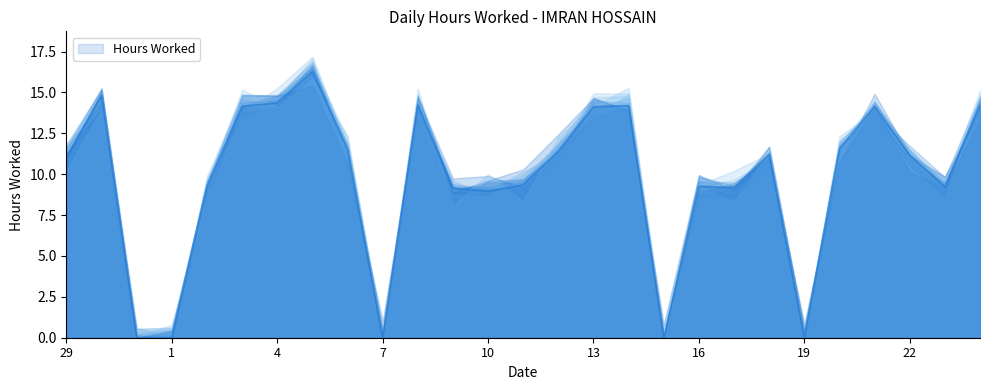

At which label does the data first exceed 11?

29